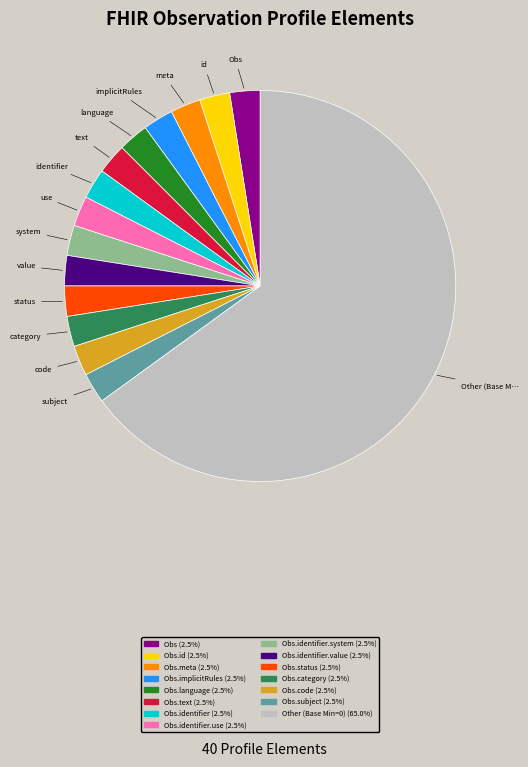

How many segments does this pie chart have?

15